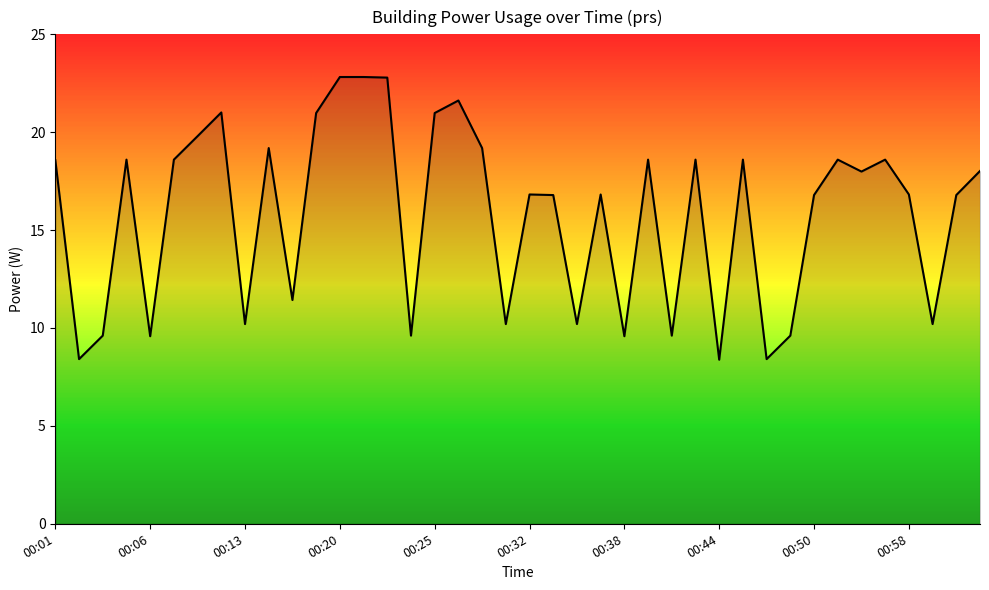

Does the chart display data point markers on the line(s)?

No